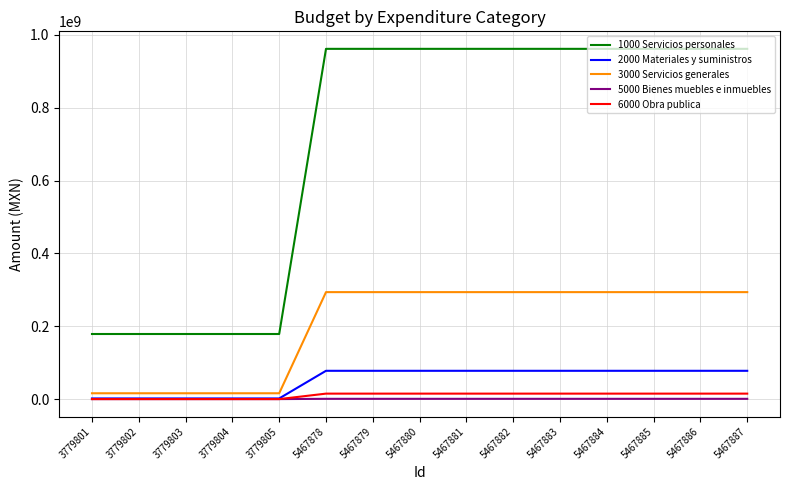

Rank the series at 5467884 from lowest to highest value.

5000 Bienes muebles e inmuebles, 6000 Obra publica, 2000 Materiales y suministros, 3000 Servicios generales, 1000 Servicios personales